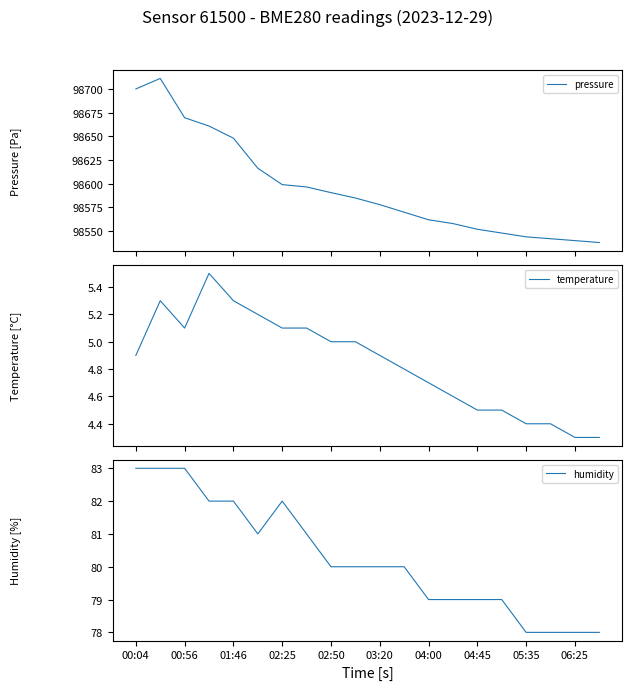

What is the lowest value of the pressure series?

98538.0